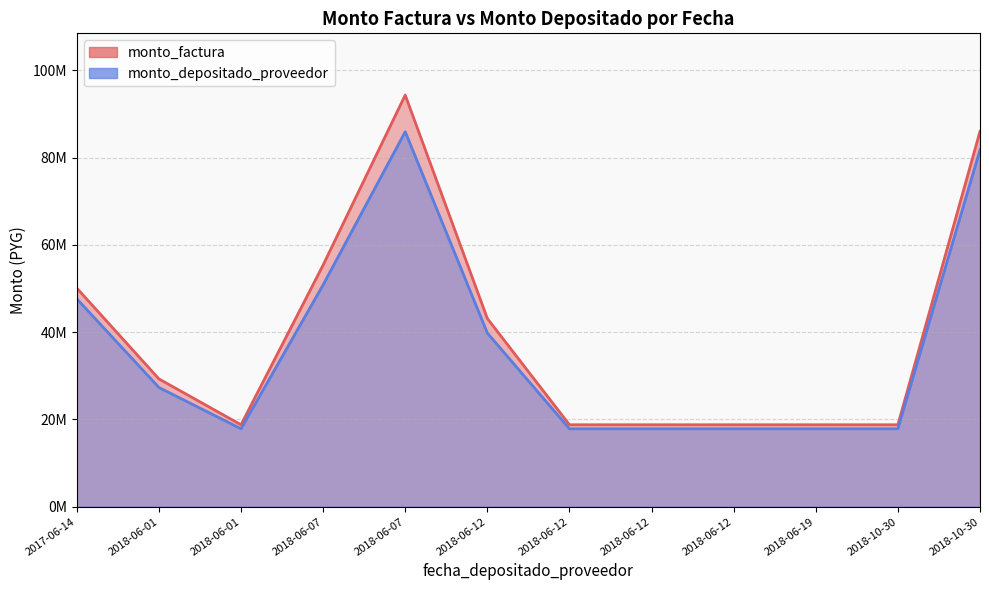

Between 2018-06-19 and 2018-06-12, which is larger?

2018-06-19